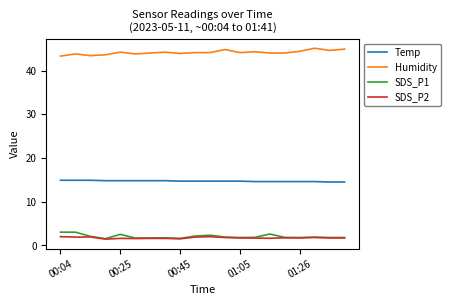

What is the highest value of the SDS_P1 series?

3.0